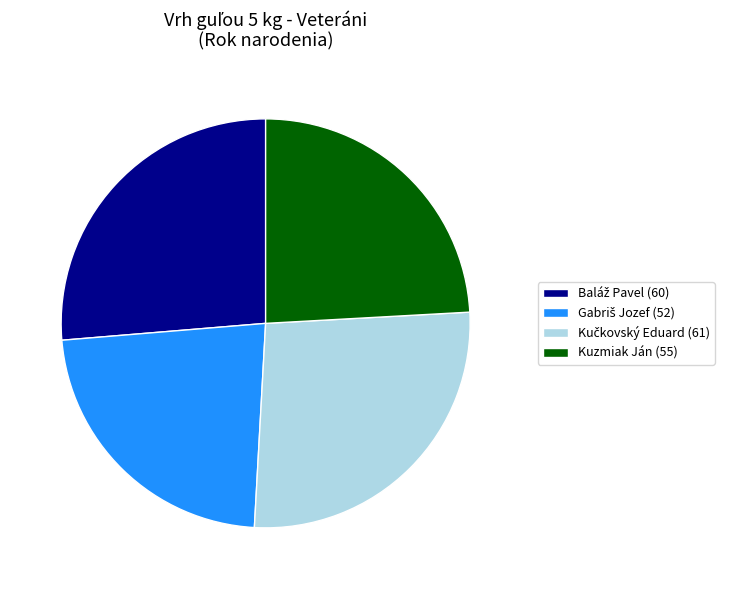

Is there a majority slice in this chart?

No